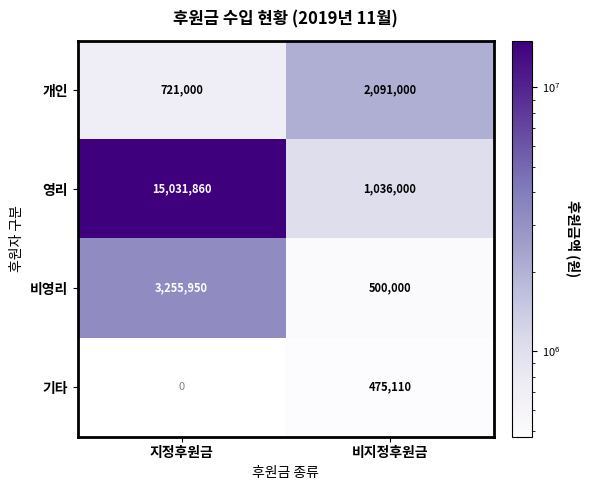

What is the average value of the 개인 series?

1406000